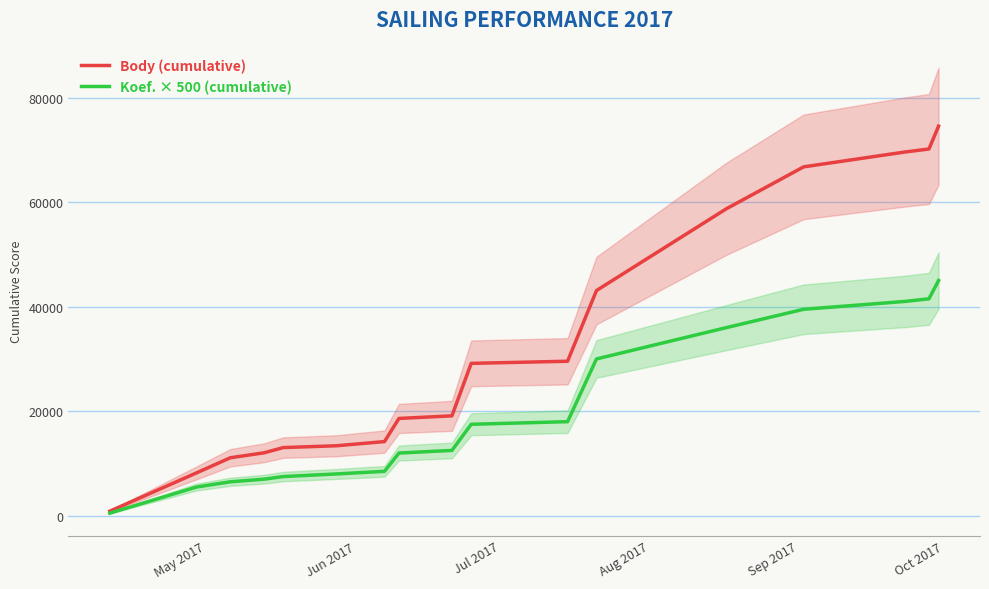

What is the difference between the maximum and minimum values in the Koef. × 500 (cumulative) series?

44500